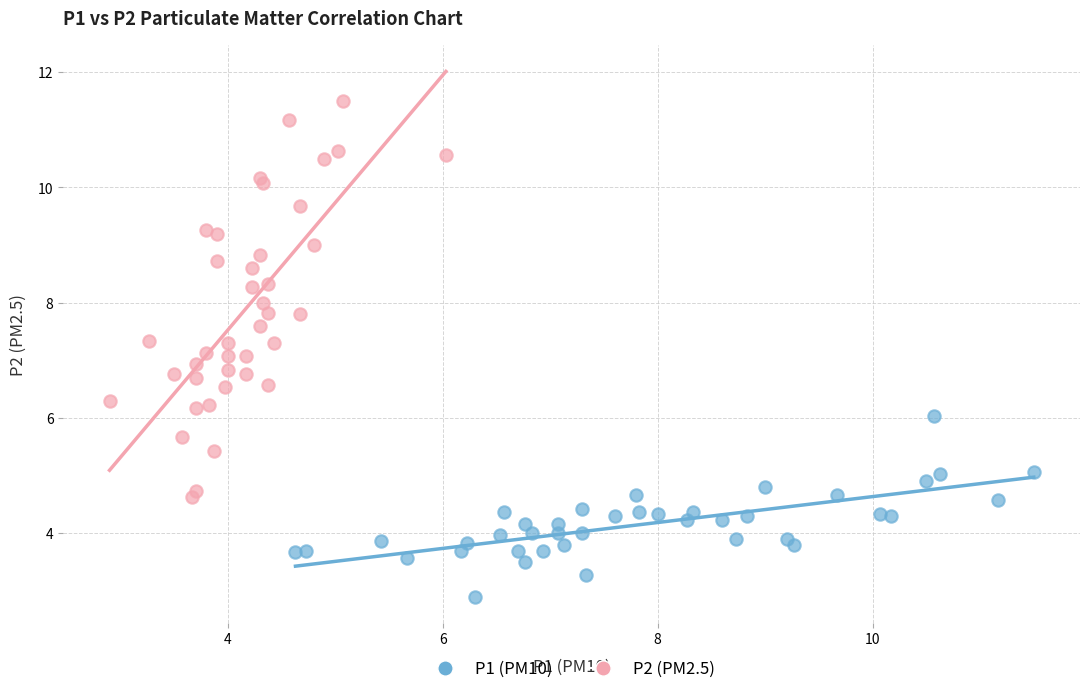

Which series reaches the maximum Y coordinate?

P2 (PM2.5)